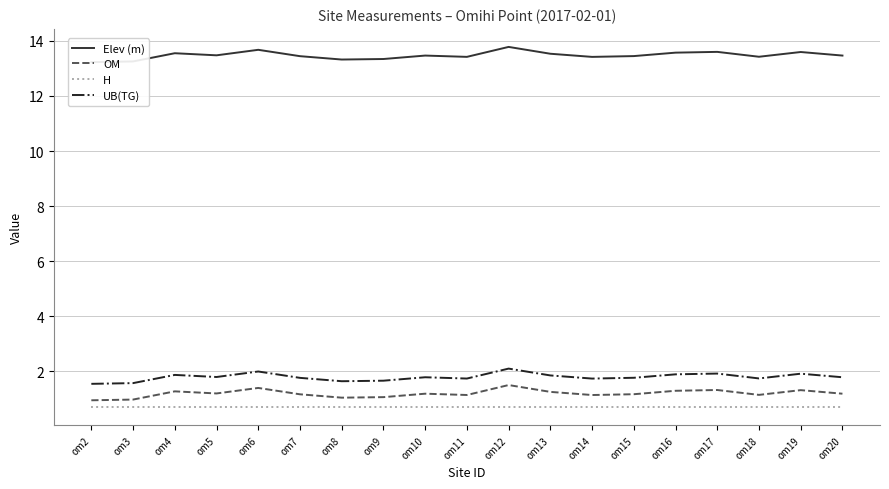

What is the maximum value shown in the chart?

13.8